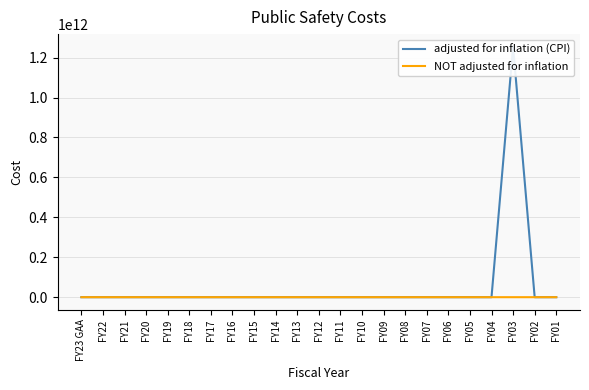

Reading right to left, transcribe all the data shown in this chart.

adjusted for inflation (CPI): FY01=0	FY02=7950880	FY03=1255174778000	FY04=0	FY05=0	FY06=0	FY07=0	FY08=0	FY09=0	FY10=0	FY11=0	FY12=0	FY13=0	FY14=0	FY15=0	FY16=0	FY17=0	FY18=0	FY19=0	FY20=0	FY21=0	FY22=0	FY23 GAA=0
NOT adjusted for inflation: FY01=0	FY02=4822000	FY03=4822000	FY04=0	FY05=0	FY06=0	FY07=0	FY08=0	FY09=0	FY10=0	FY11=0	FY12=0	FY13=0	FY14=0	FY15=0	FY16=0	FY17=0	FY18=0	FY19=0	FY20=0	FY21=0	FY22=0	FY23 GAA=0